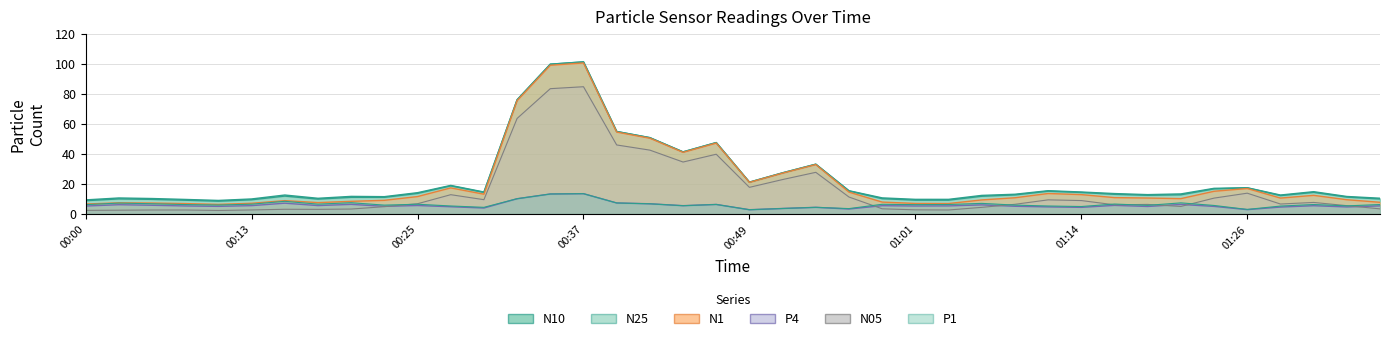

The value of N25 at 00:42 is 21.8. True or false?

False